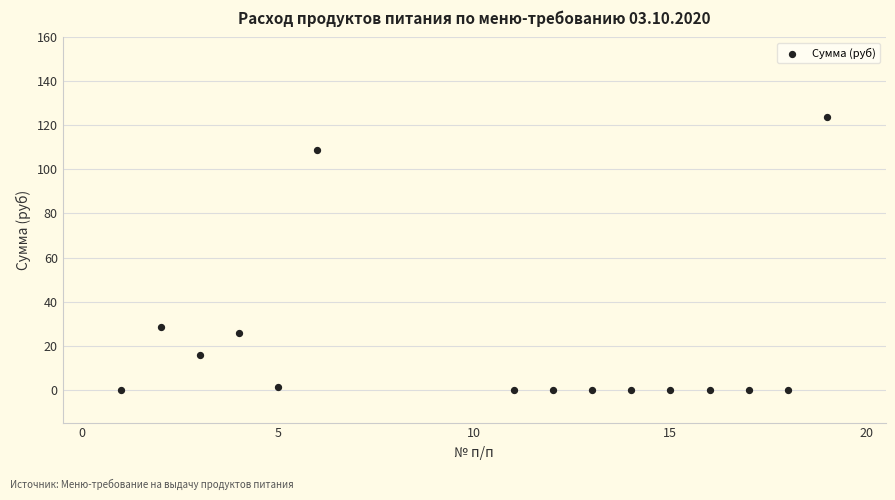

What is the range of Y values (max minus min)?

124.0